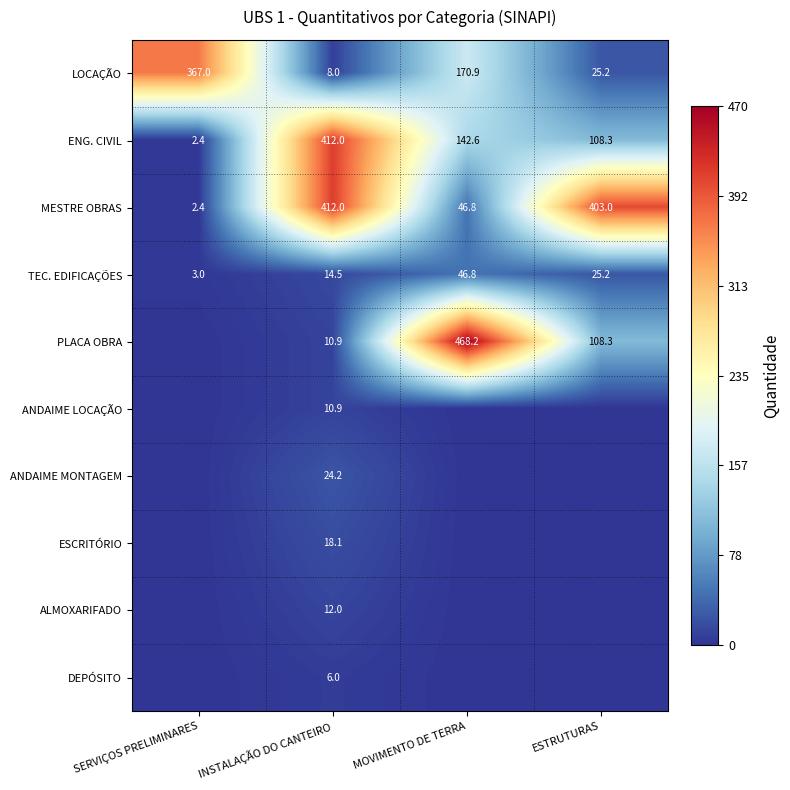

At which category is the sum across all series the highest?

INSTALAÇÃO DO CANTEIRO